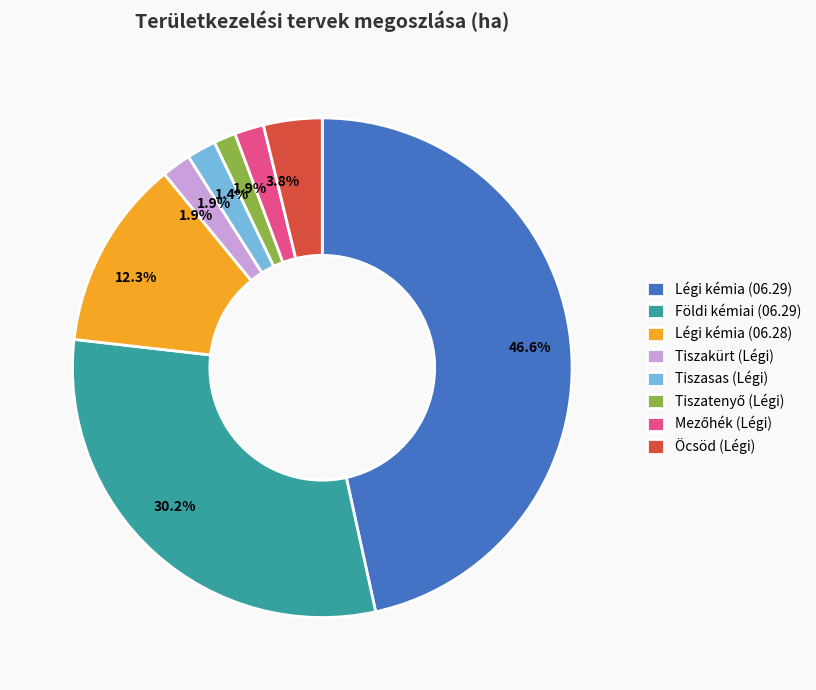

Count the number of slices in the pie.

8